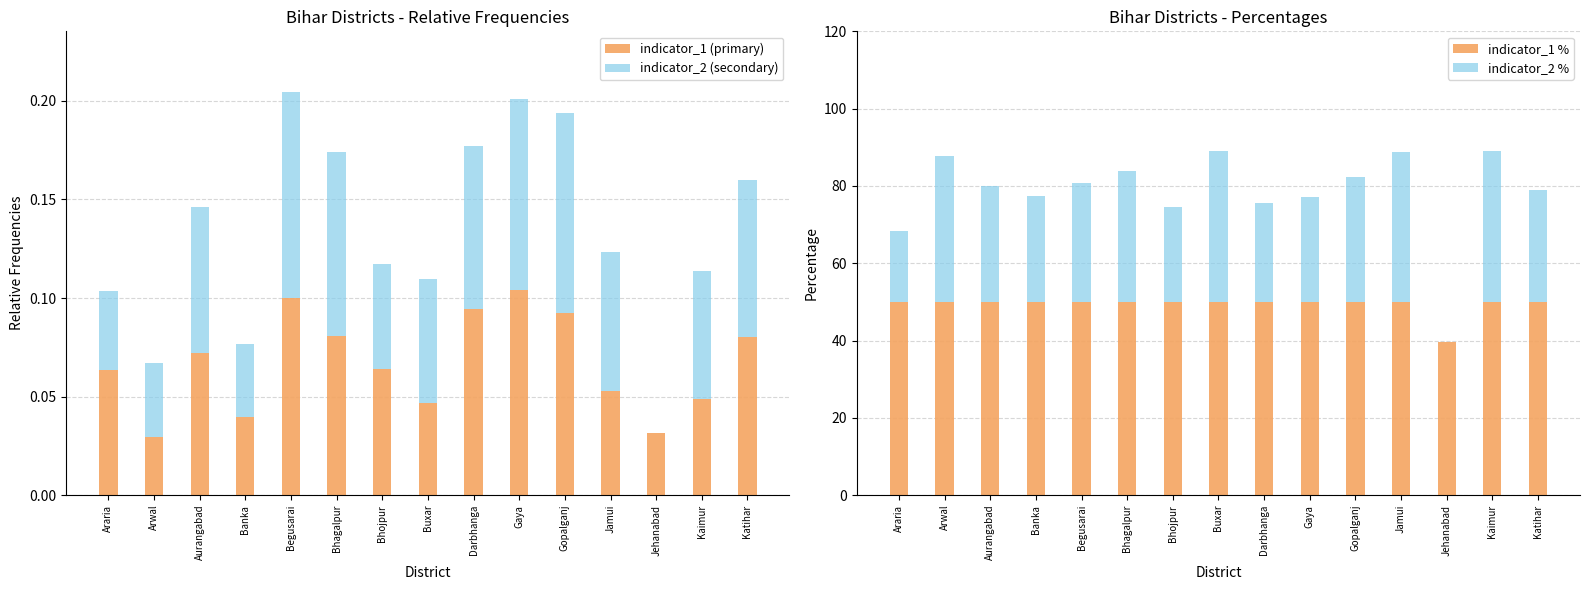

What are all the series names shown in the legend?

indicator_1 (primary), indicator_2 (secondary), indicator_1 %, indicator_2 %